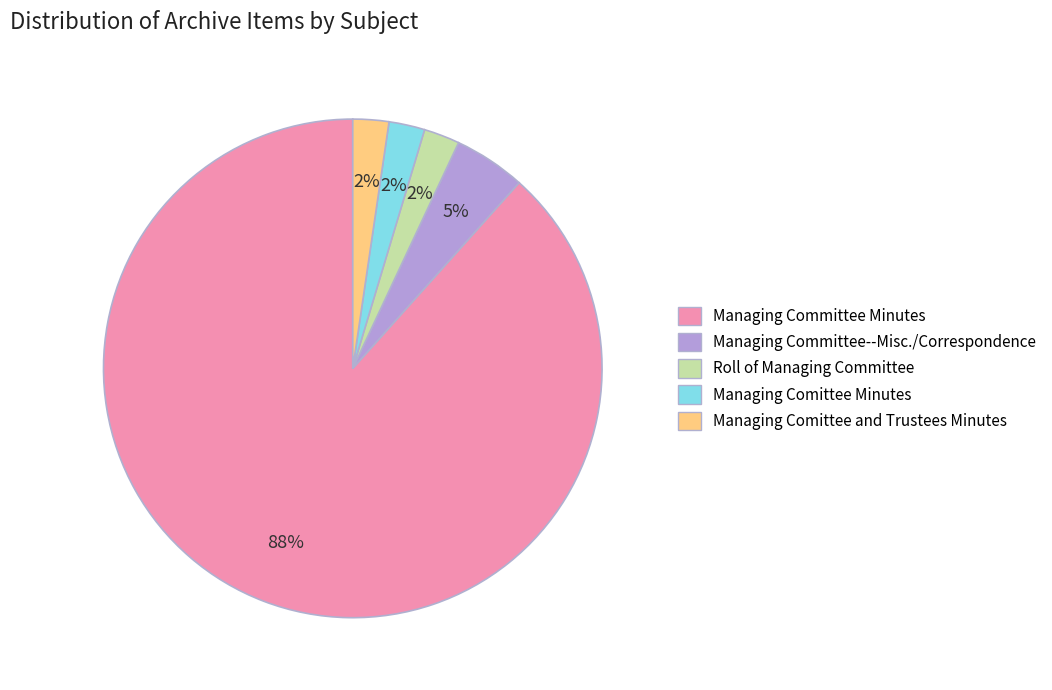

To the nearest percent, what is the combined percentage of Managing Committee Minutes and Managing Comittee and Trustees Minutes?

91%